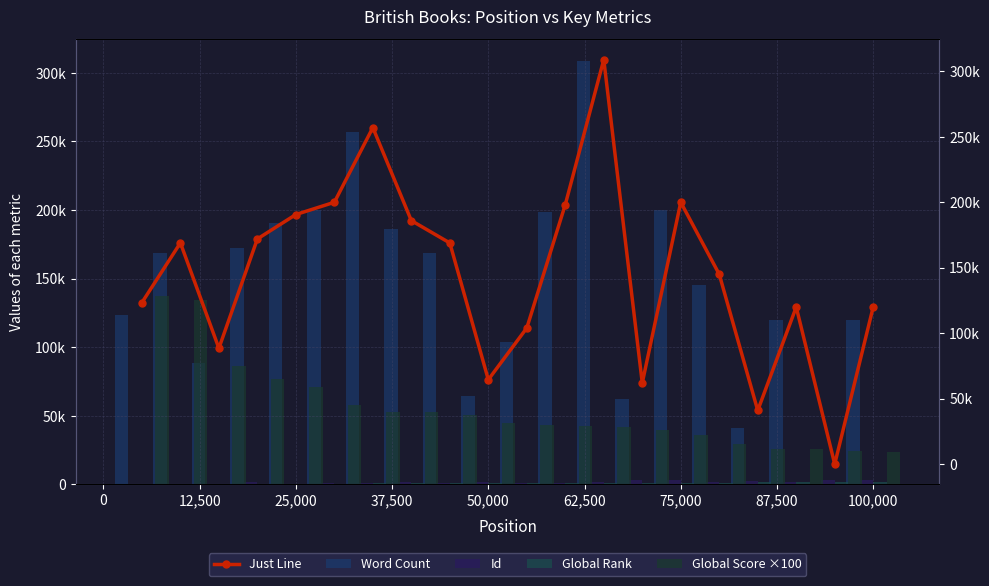

How many series are shown in this chart?

5